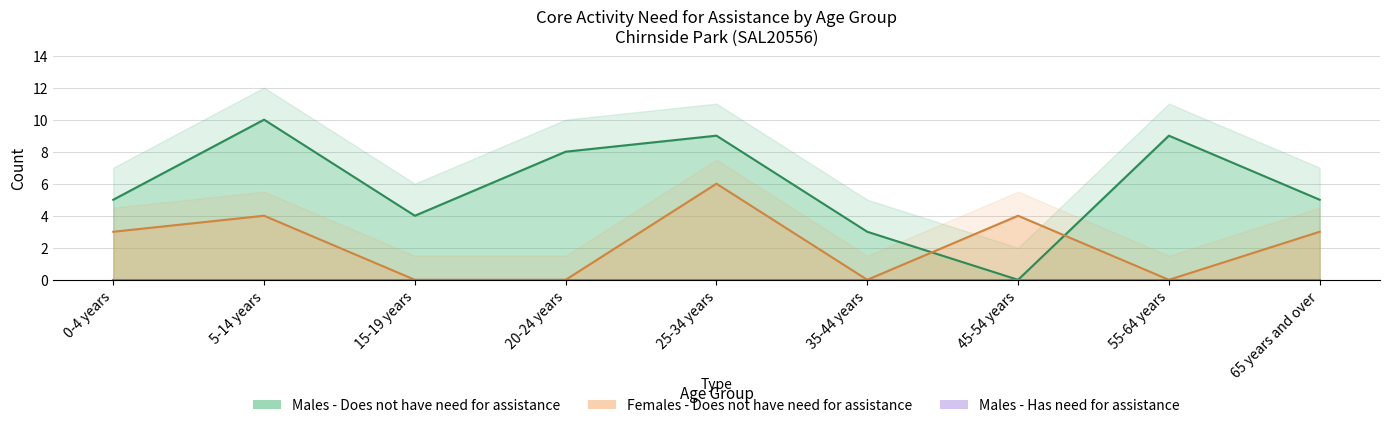

Reading left to right, transcribe all the data shown in this chart.

Males - Does not have need for assistance: 0-4 years=5	5-14 years=10	15-19 years=4	20-24 years=8	25-34 years=9	35-44 years=3	45-54 years=0	55-64 years=9	65 years and over=5
Females - Does not have need for assistance: 0-4 years=3	5-14 years=4	15-19 years=0	20-24 years=0	25-34 years=6	35-44 years=0	45-54 years=4	55-64 years=0	65 years and over=3